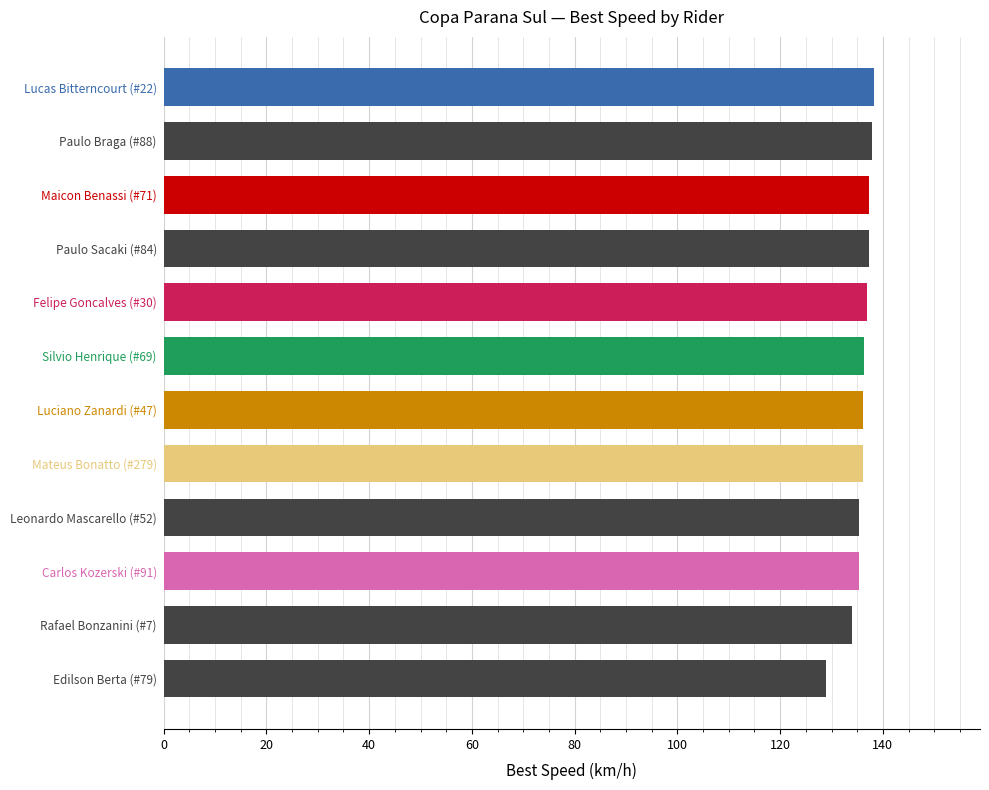

What is the ratio of the value at Lucas Bitterncourt (#22) to the value at Carlos Kozerski (#91)?

1.0